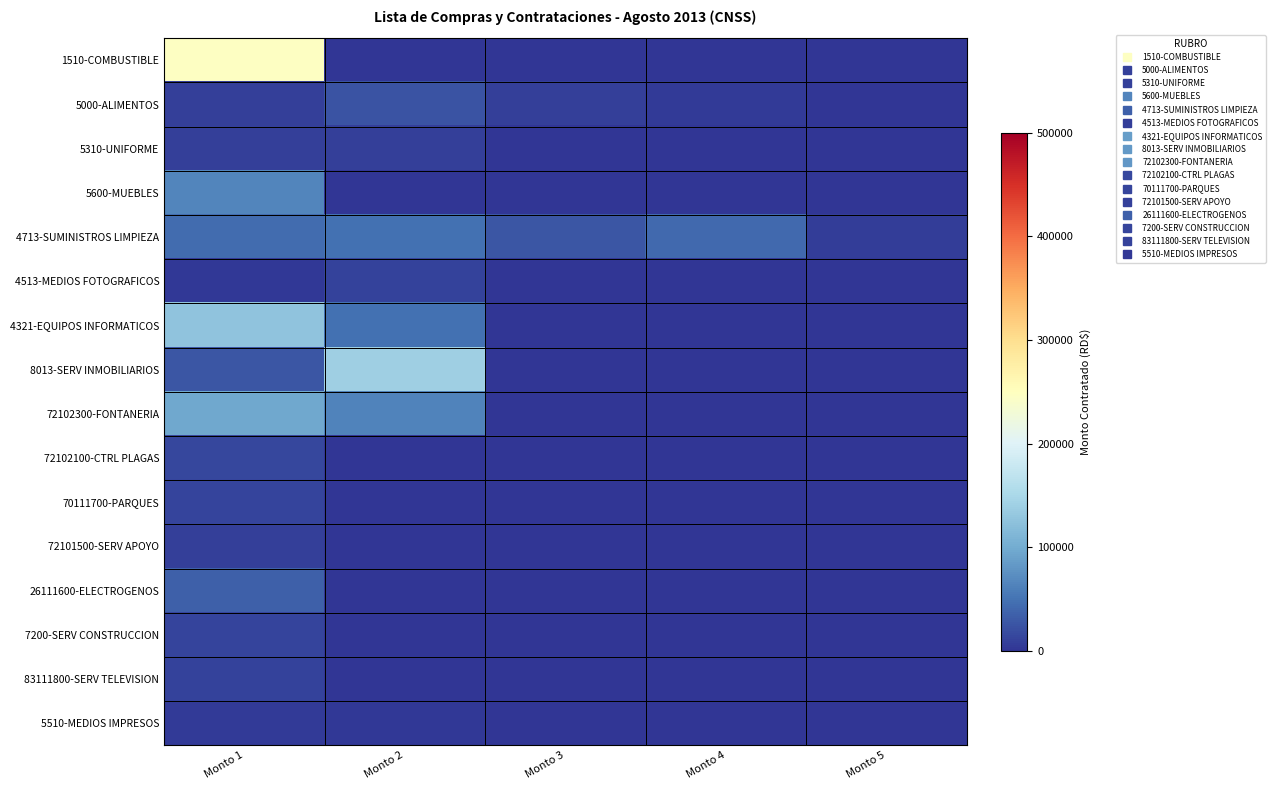

Which has a higher value, Monto 1 or Monto 2?

Monto 1